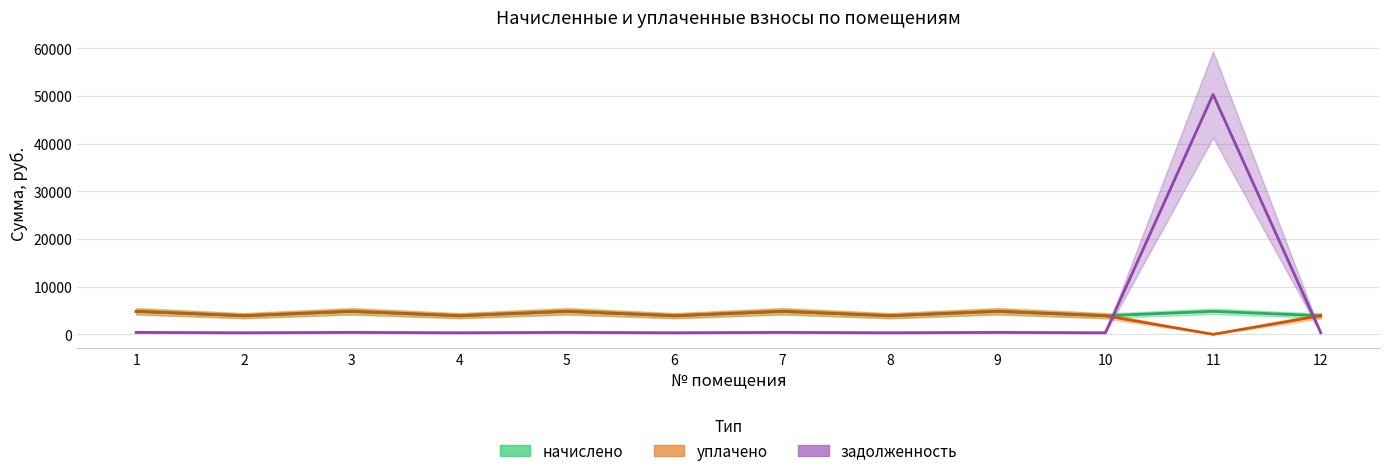

Between 1 and 8, which series saw the biggest shift?

начислено